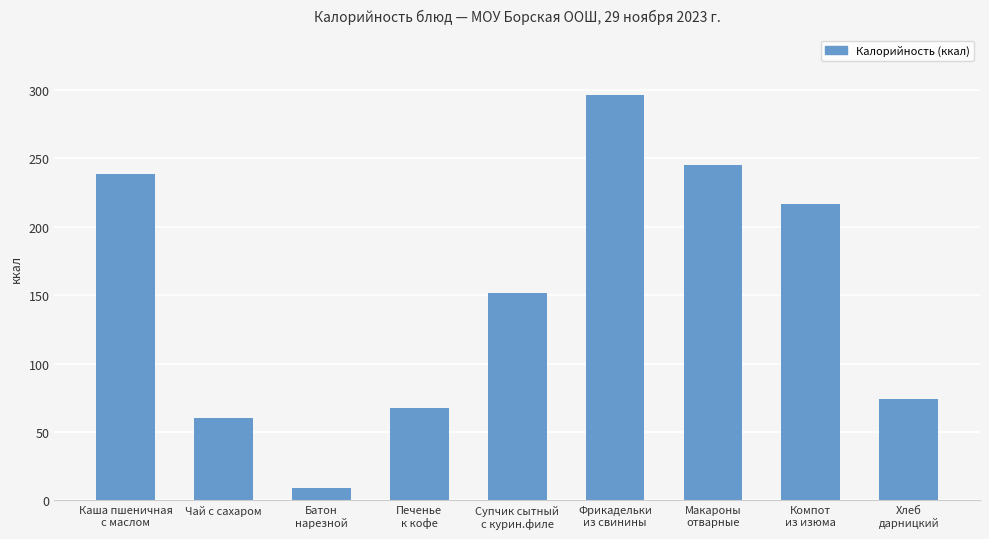

What is the label of the 9th bar from the left?

Хлеб
дарницкий